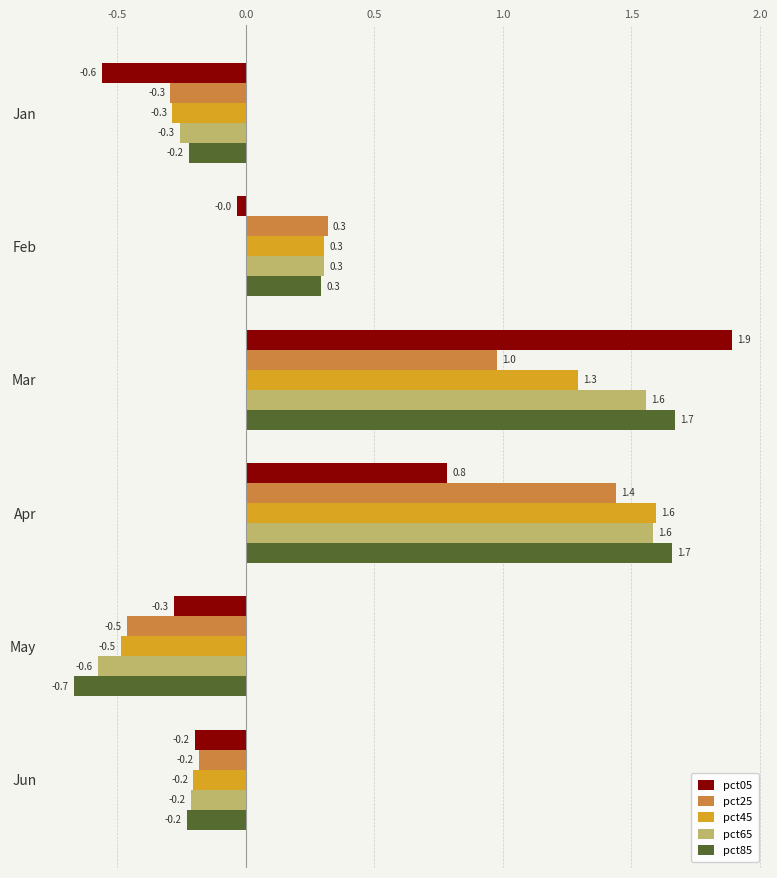

What is the average value of the pct05 series?

0.3